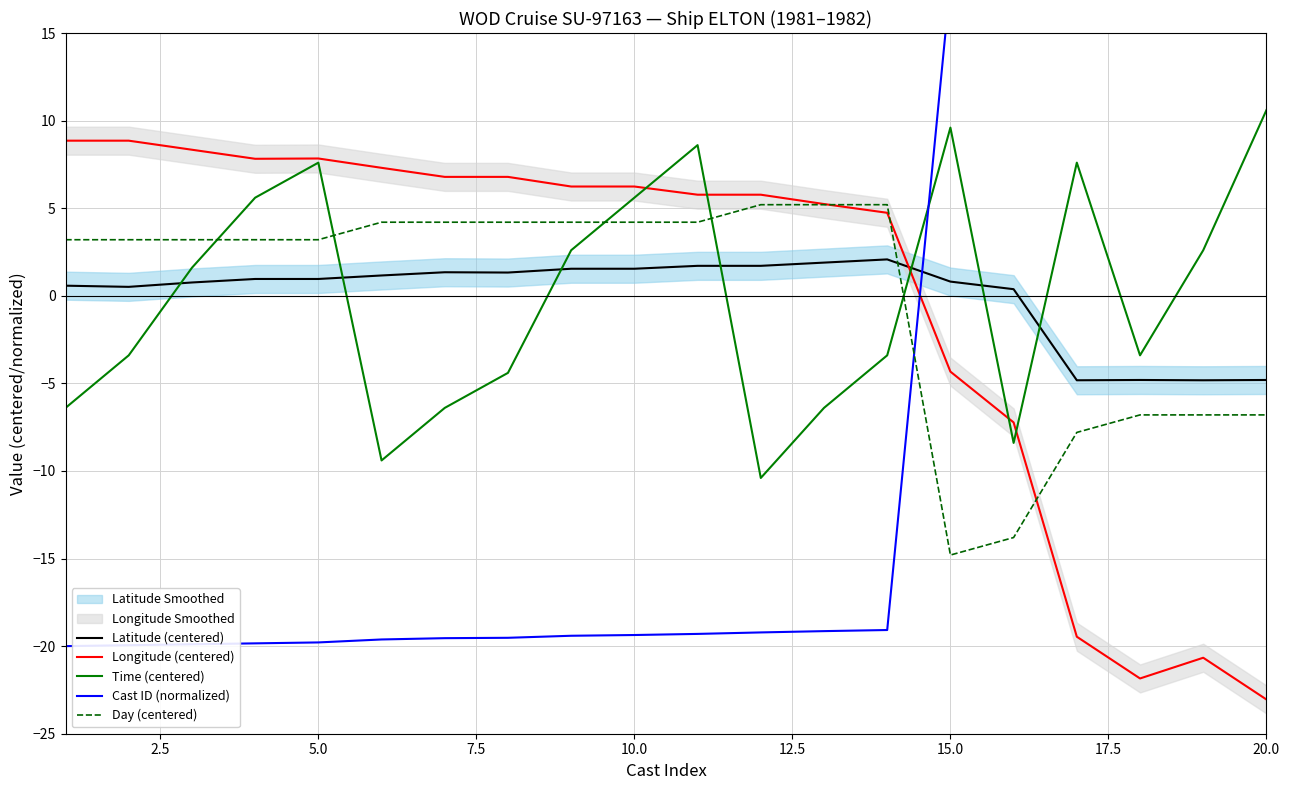

Is it true that Time (centered) equals 7.6 at 5.0?

True